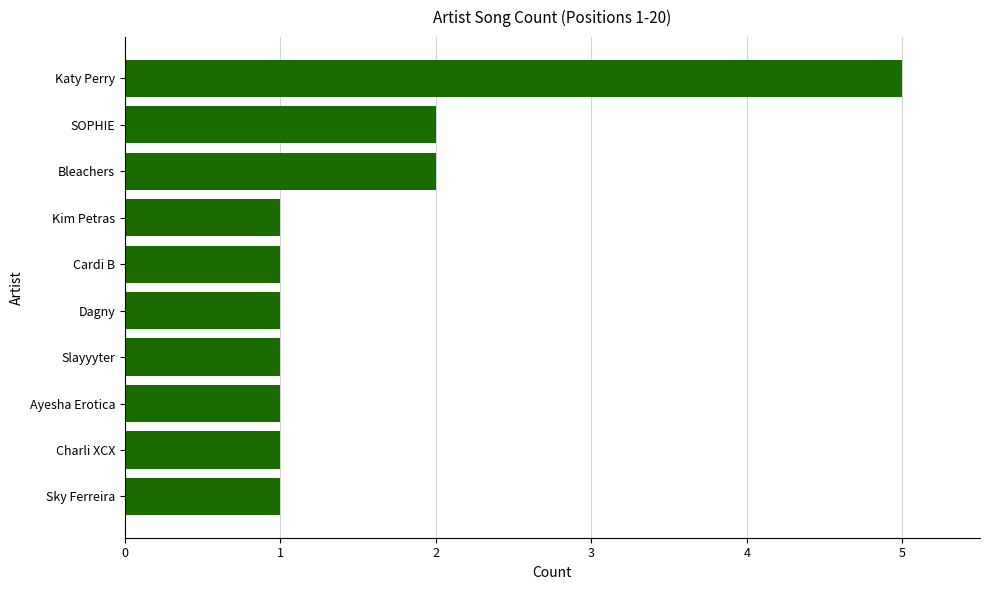

Between Katy Perry and Slayyyter, which is larger?

Katy Perry